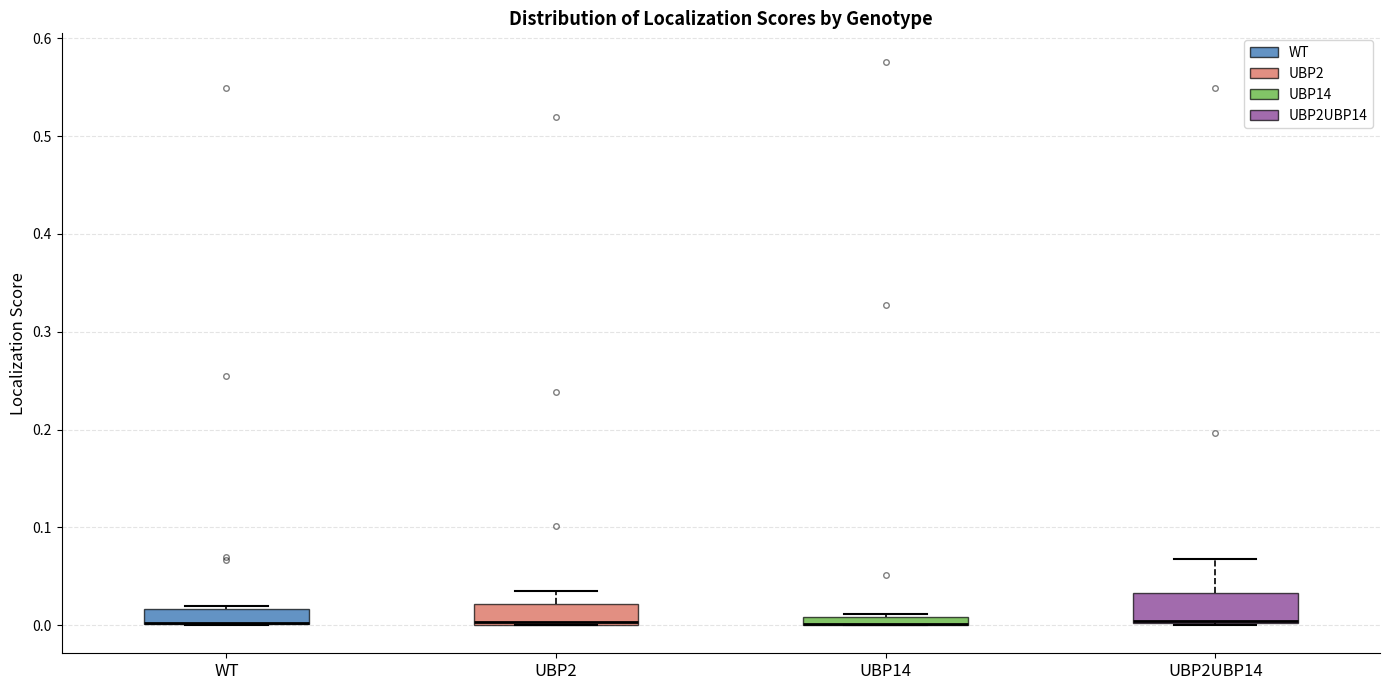

Where is the upper edge of the box for UBP2 on the y-axis? The values are not printed on the chart, so give them approximately, as read against the axis.

0.02